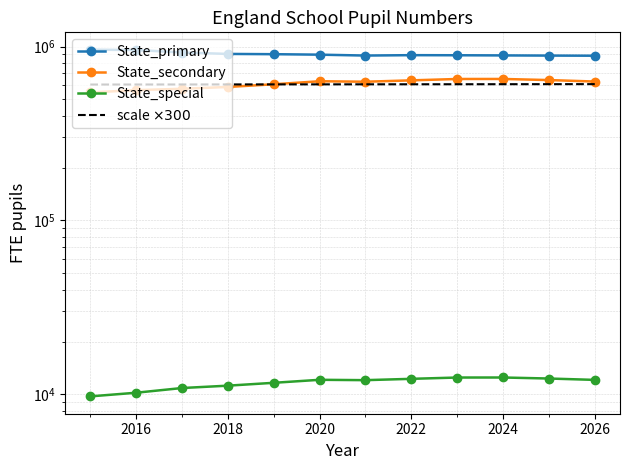

What is the value of the State_special point at the 3rd from the left?

10877